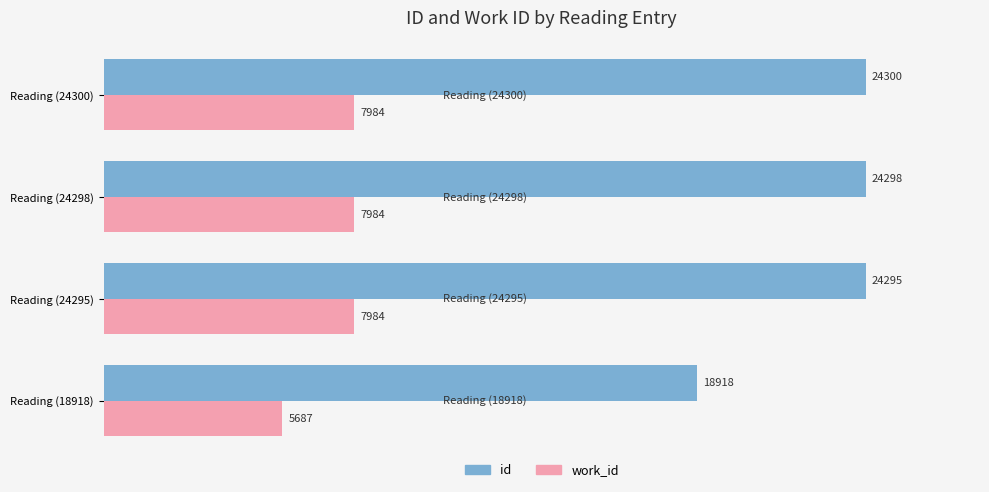

Rank the series by their maximum value, from lowest to highest.

work_id, id